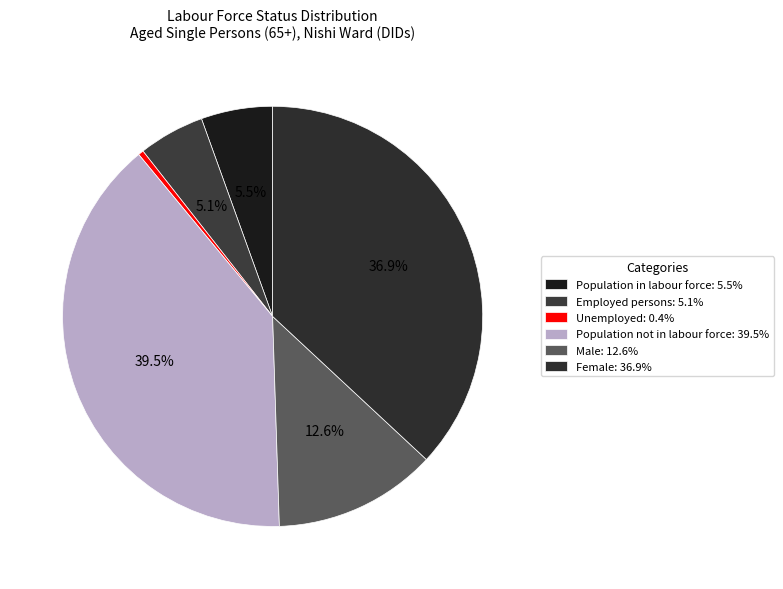

To the nearest percent, what is the average slice percentage?

17%